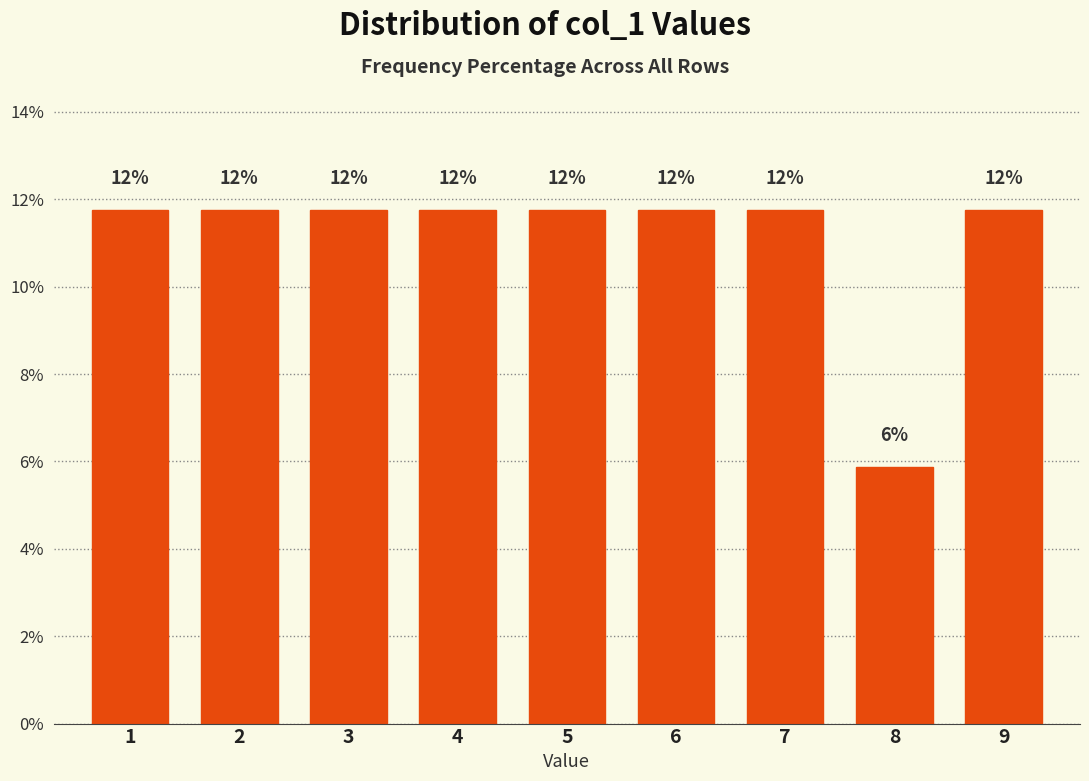

Does the chart contain any negative values?

No